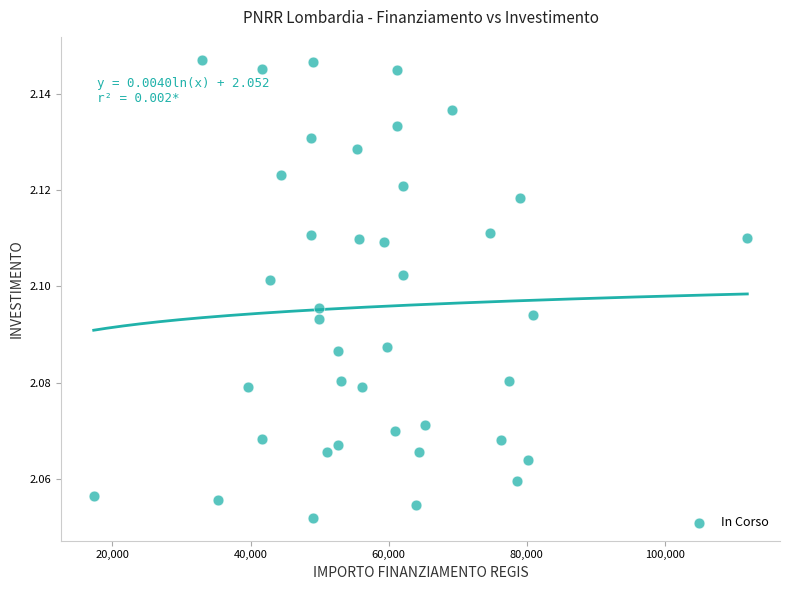

What is the range of X values (max minus min)?

94665.7